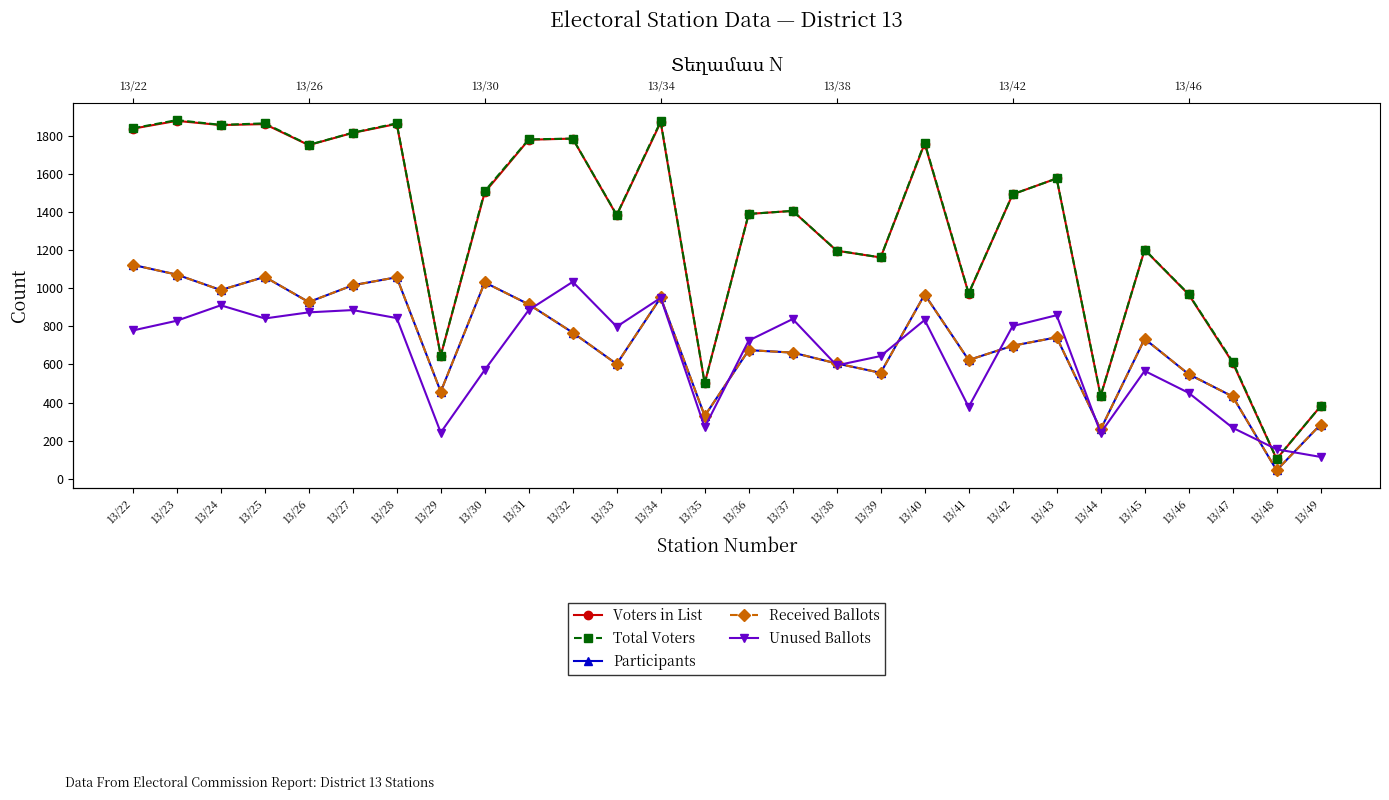

How many interior local peaks does the Received Ballots series have?

8